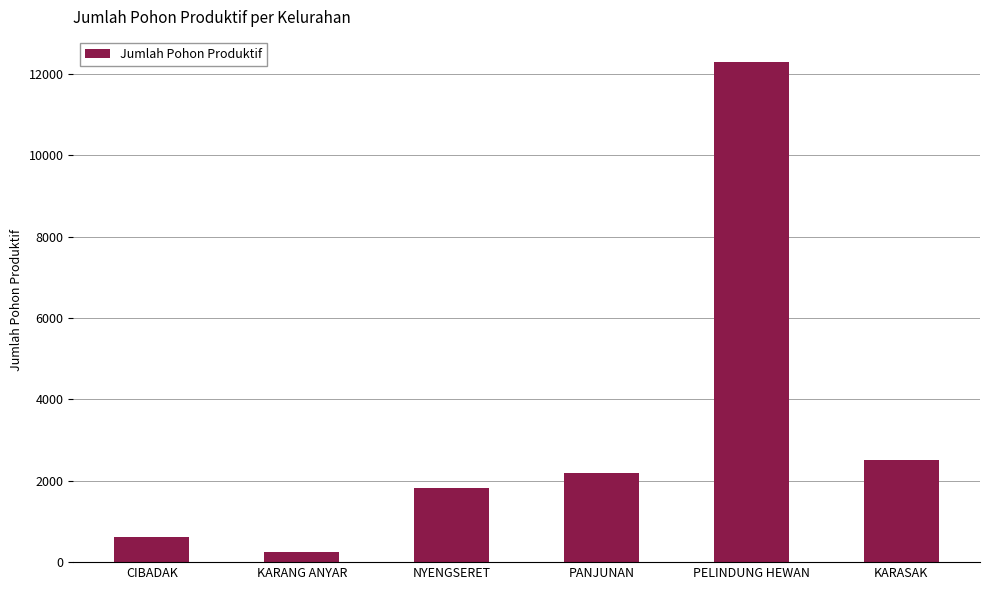

How many data points does each series have?

6